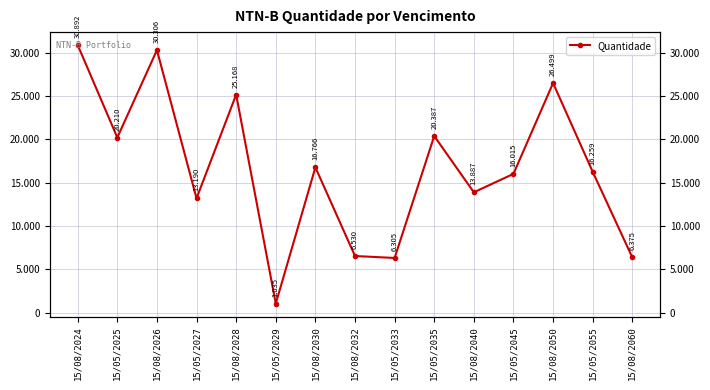

What is the difference between the values at 15/08/2040 and 15/05/2027?

697